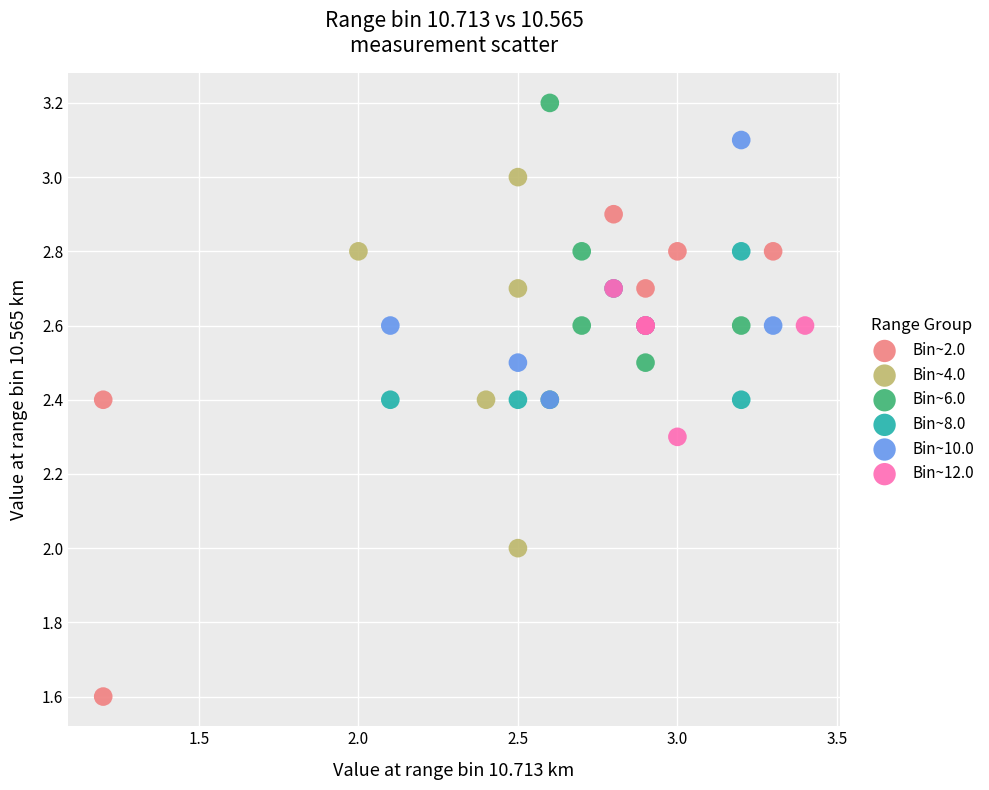

Which series has the widest spread of Y values?

Bin~2.0